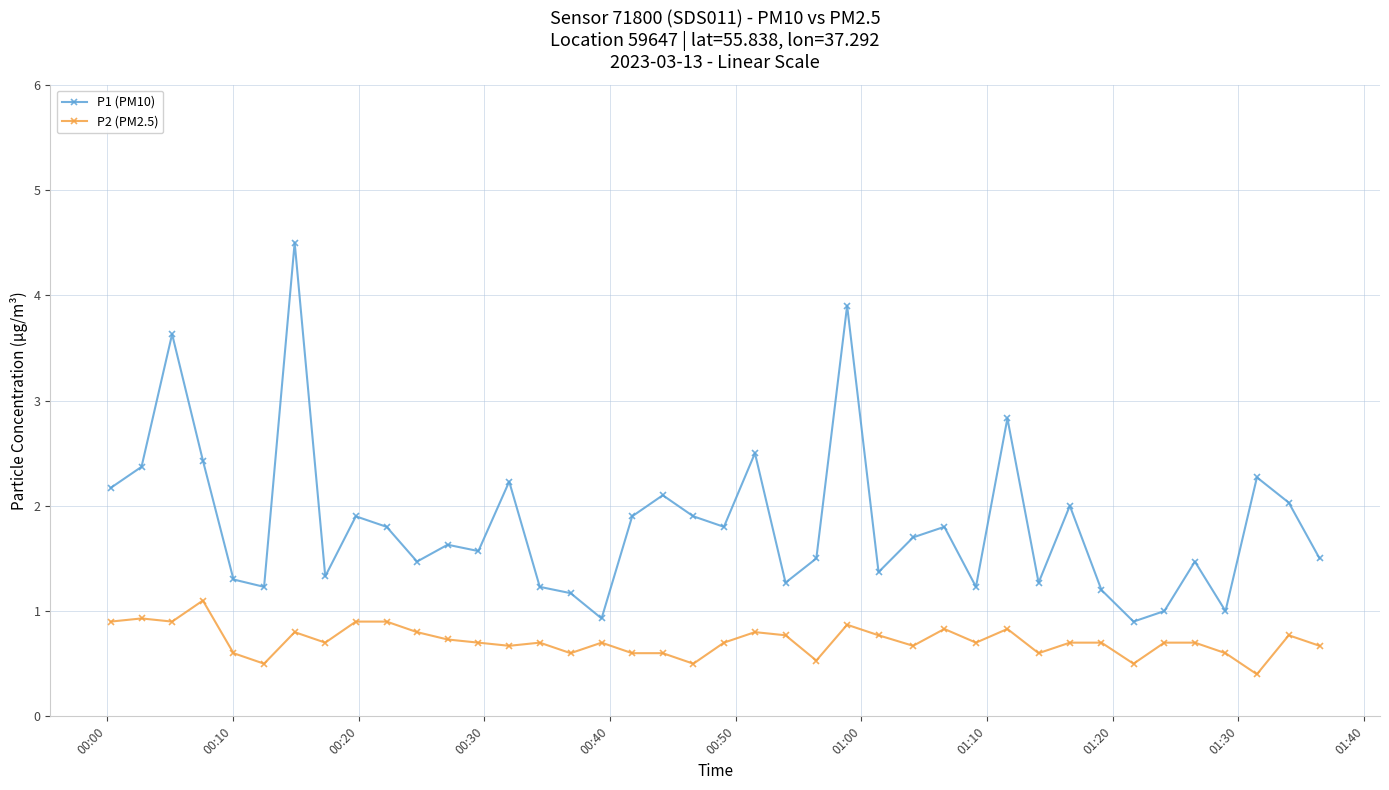

True or false: P1 (PM10) and P2 (PM2.5) cross at least once.

False